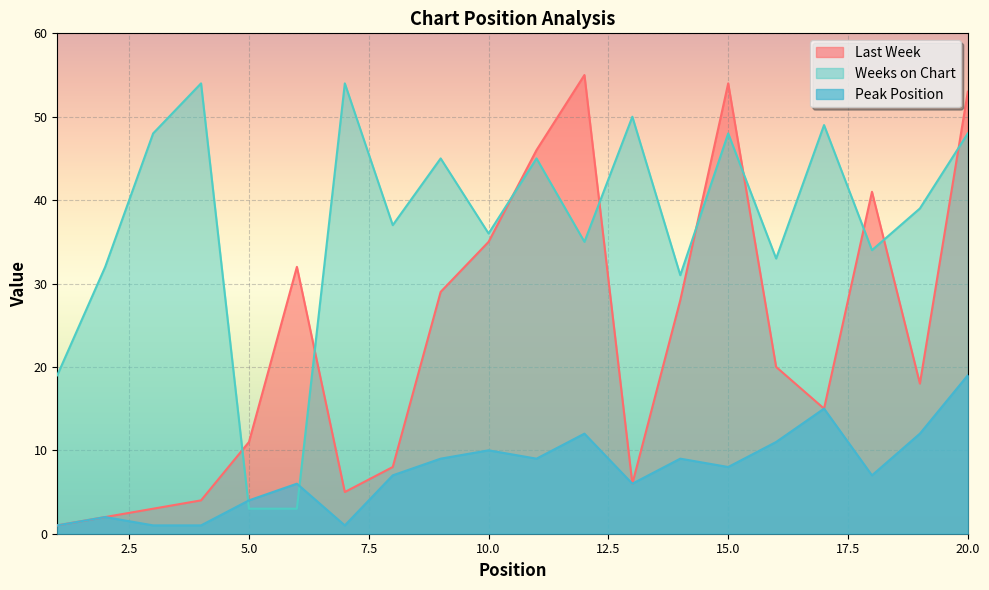

How many lines are shown in the chart?

3